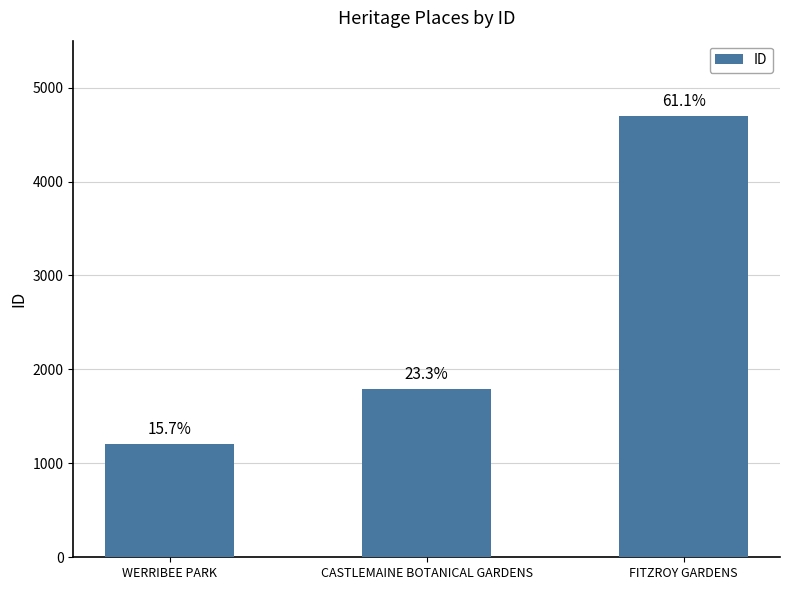

At which label does the data first exceed 1791?

FITZROY GARDENS